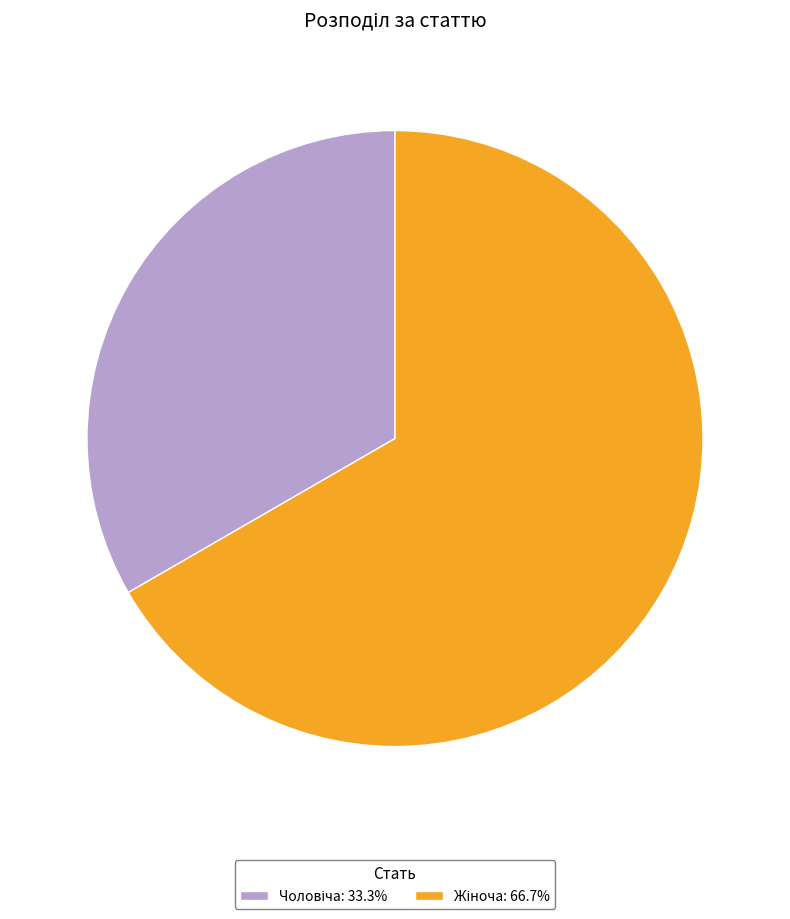

Is there any slice that represents more than half of the pie?

Yes